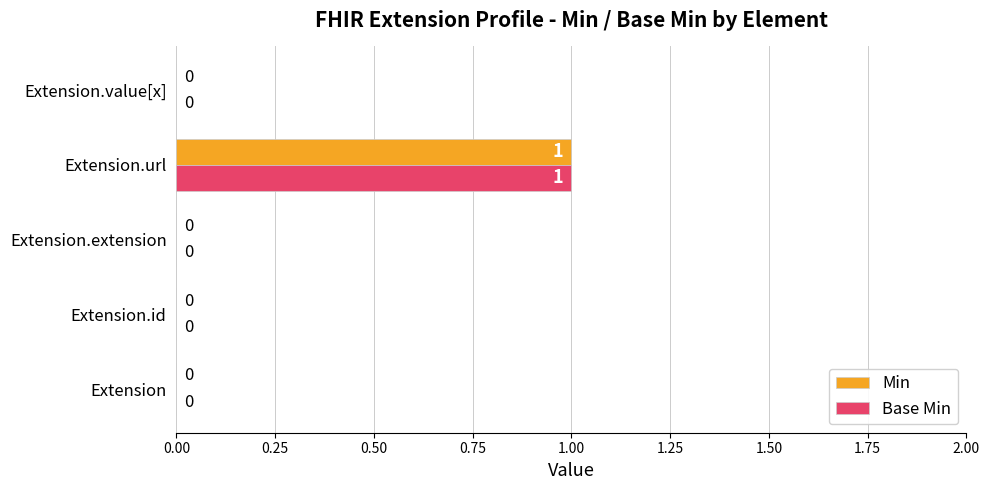

What are all the series names shown in the legend?

Min, Base Min